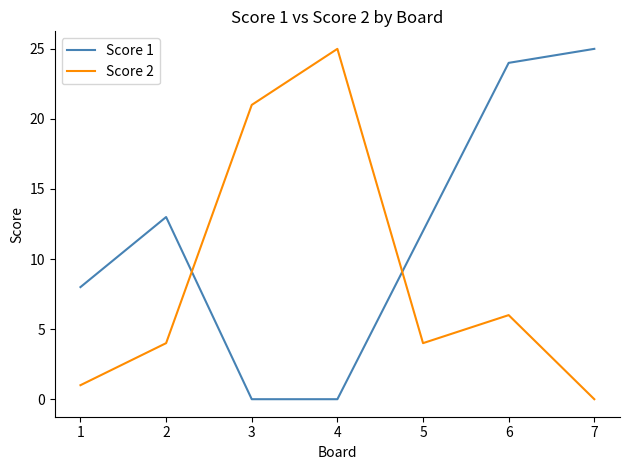

What are all the series names shown in the legend?

Score 1, Score 2